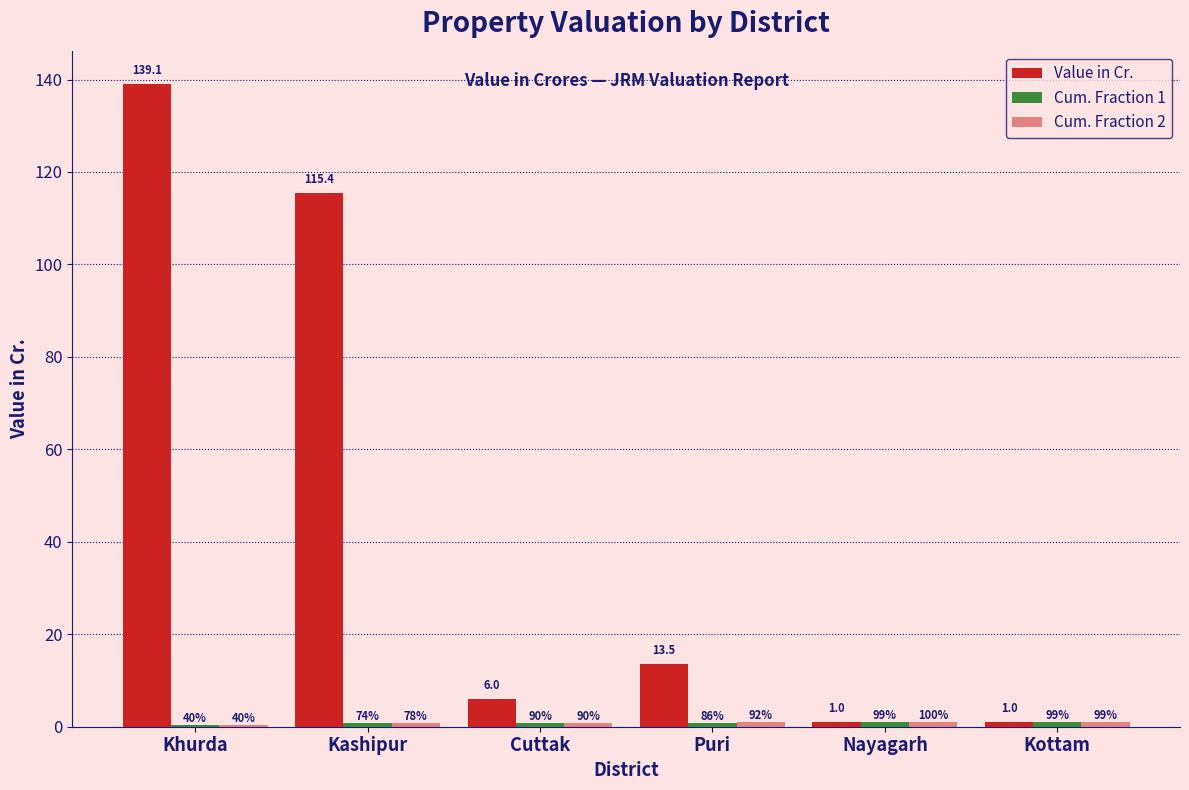

What is the average value of the Cum. Fraction 1 series?

0.8